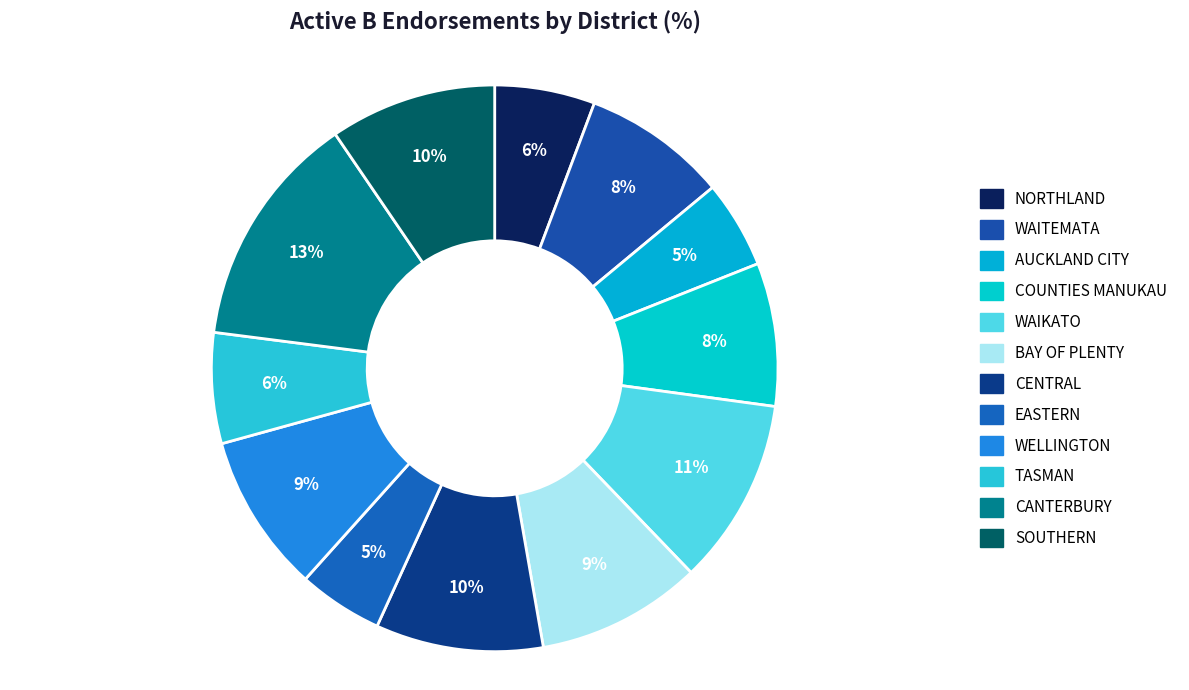

How many segments does this pie chart have?

12